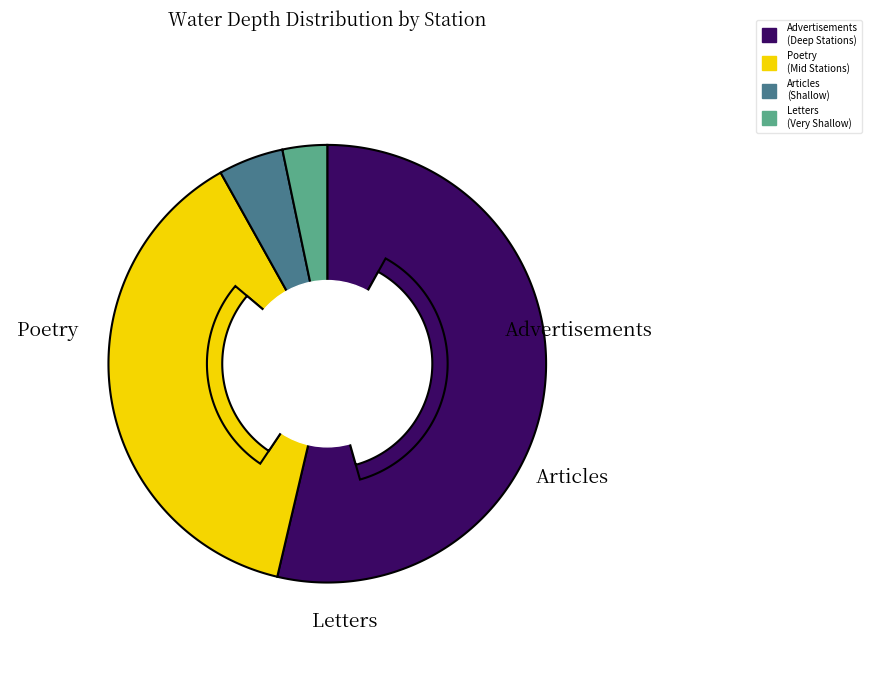

Is TB-46 the majority of the pie?

No